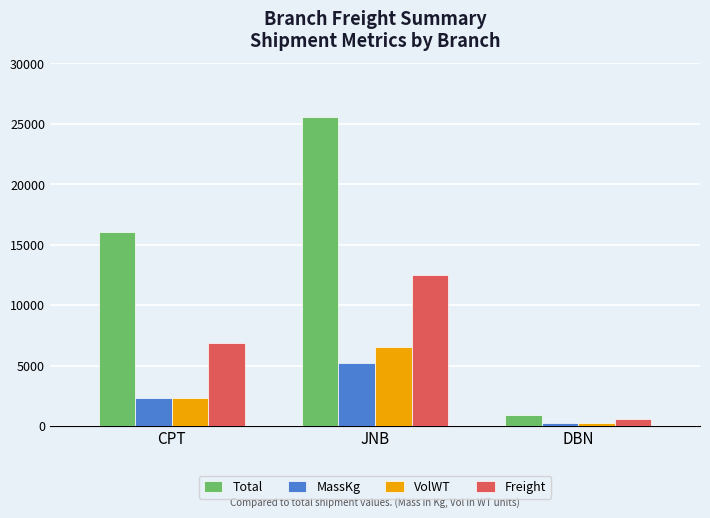

What position from the right is JNB?

2